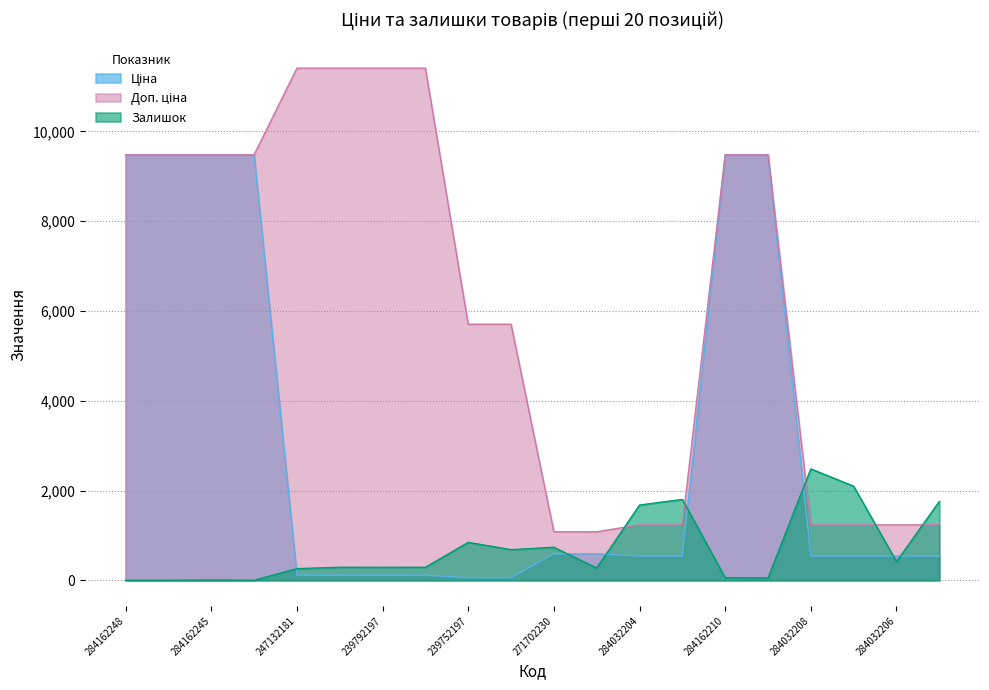

What are all the series names shown in the legend?

Ціна, Доп. ціна, Залишок